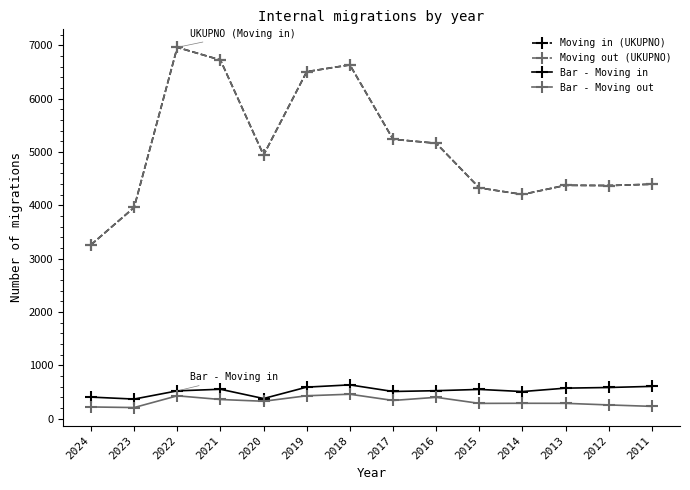

What are all the series names shown in the legend?

Moving in (UKUPNO), Moving out (UKUPNO), Bar - Moving in, Bar - Moving out